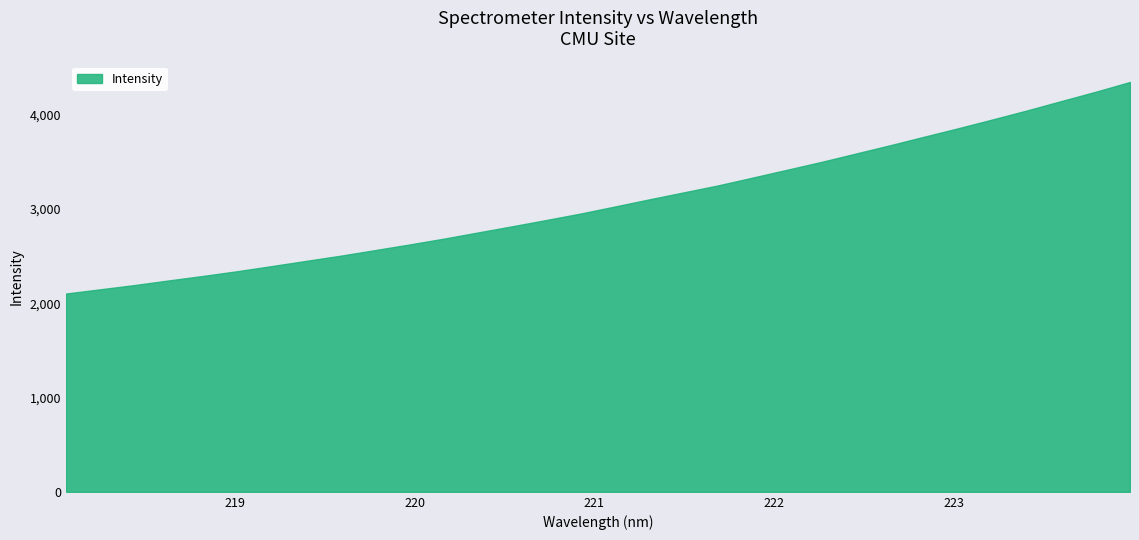

Reading left to right, transcribe all the data shown in this chart.

2103.5	2148.8	2193.9	2243.2	2291.0	2341.3	2395.6	2450.7	2505.6	2564.6	2624.2	2686.0	2752.1	2817.7	2884.9	2953.7	3028.5	3104.0	3177.9	3251.8	3334.0	3416.9	3500.2	3588.4	3676.7	3767.7	3858.3	3951.5	4046.7	4146.1	4244.6	4348.5